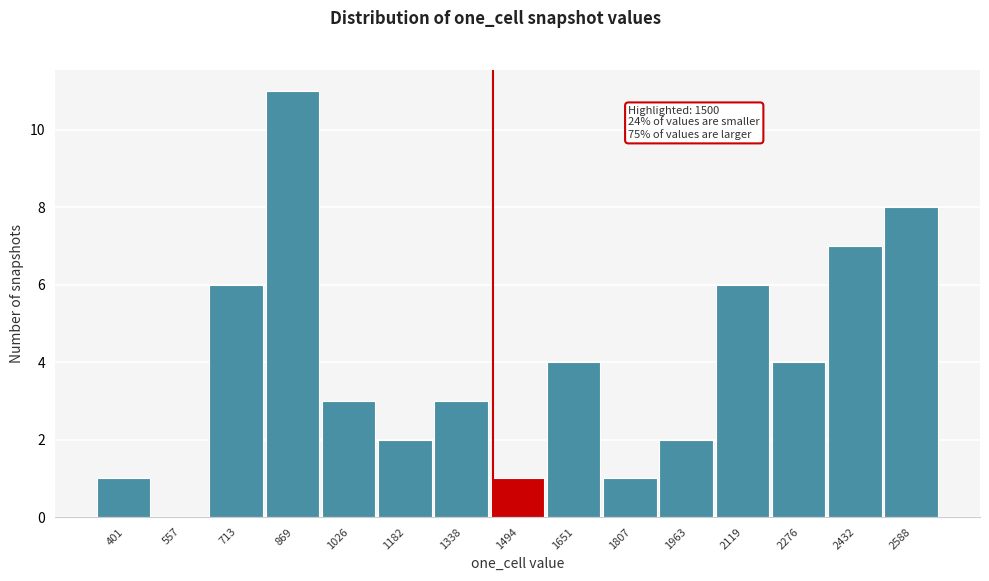

Reading right to left, extract all data points from this chart.

2588=8	2432=7	2276=4	2119=6	1963=2	1807=1	1651=4	1494=1	1338=3	1182=2	1026=3	869=11	713=6	557=0	401=1